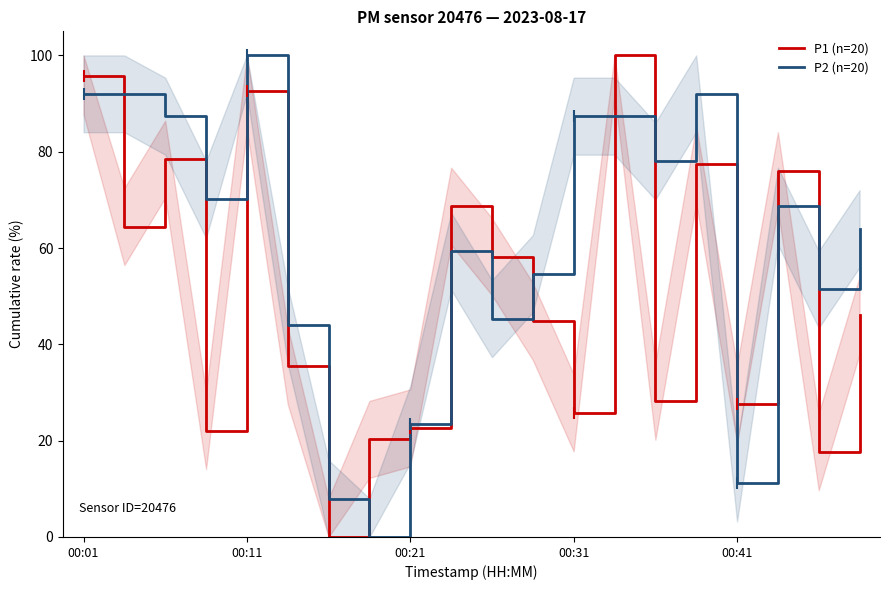

How many series are shown in this chart?

2